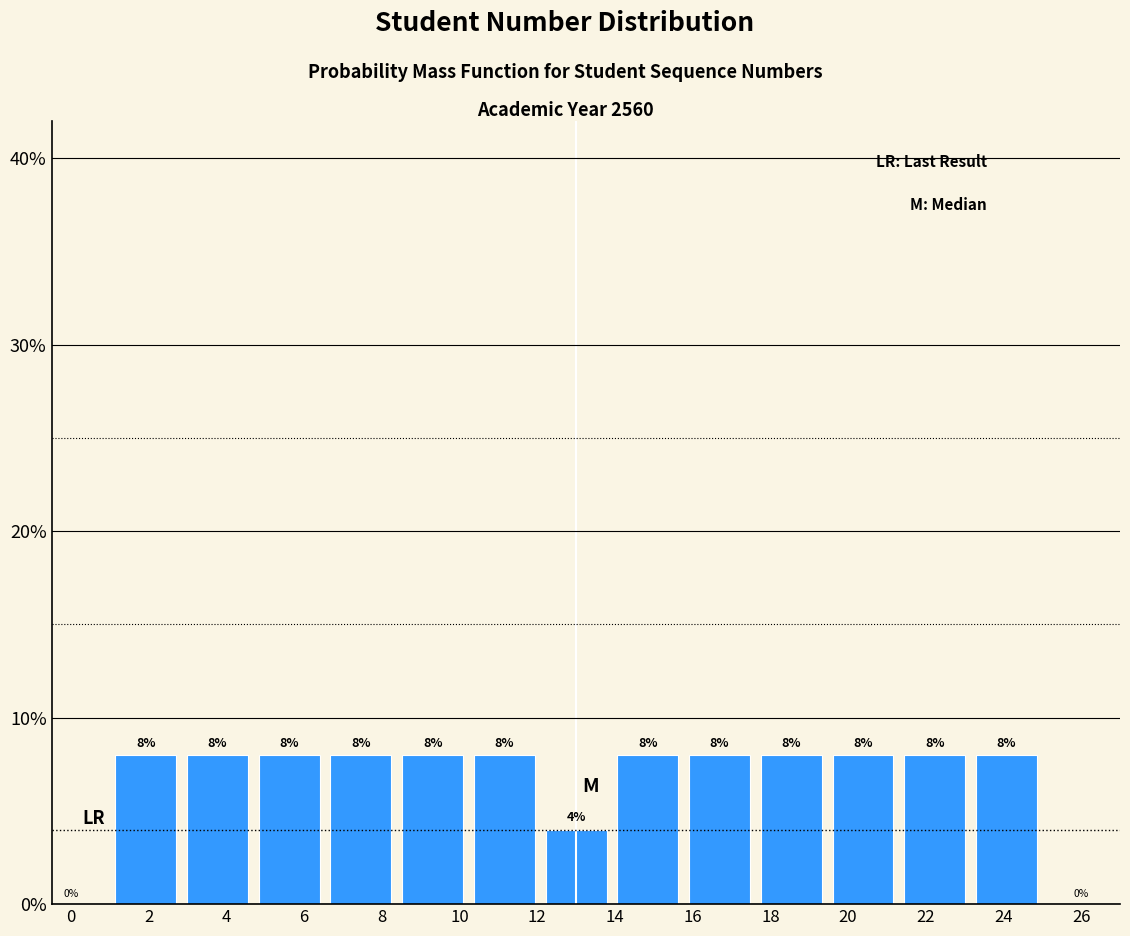

What is the height of the bar covering 10.2 to 12.0 on the x-axis? The bar edges are not printed on the chart, so give them approximately, as read against the axis.

8